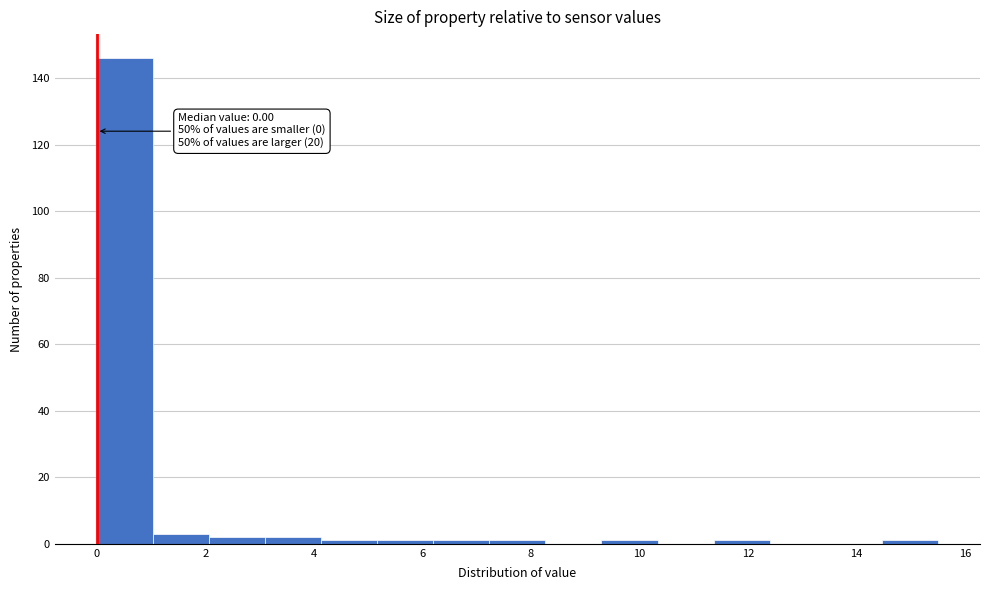

Over which range of the x-axis is the bar tallest?

0.0 to 1.0